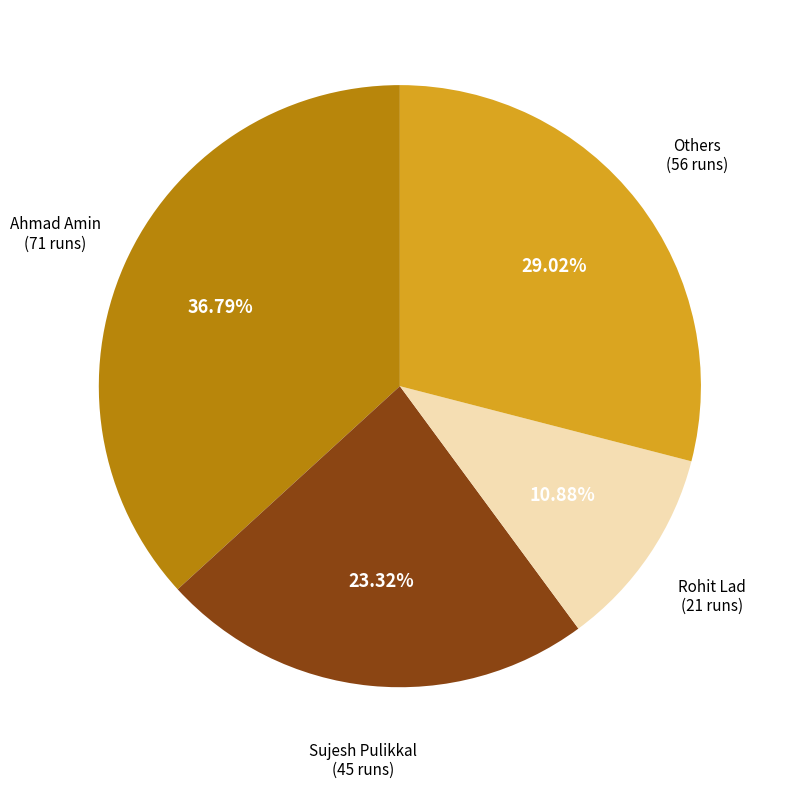

Approximately how many times larger is the value at Rohit Lad compared to Ahmad Amin?

0.3